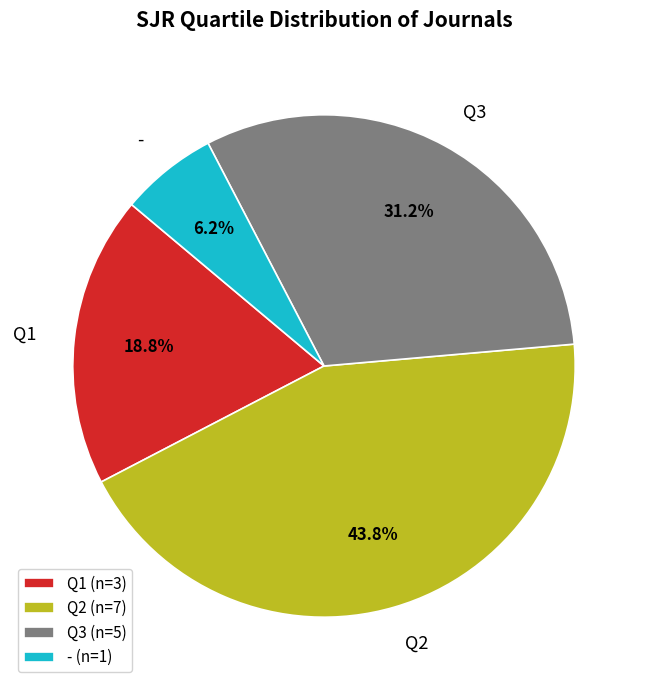

To the nearest percent, what is the average slice percentage?

25%